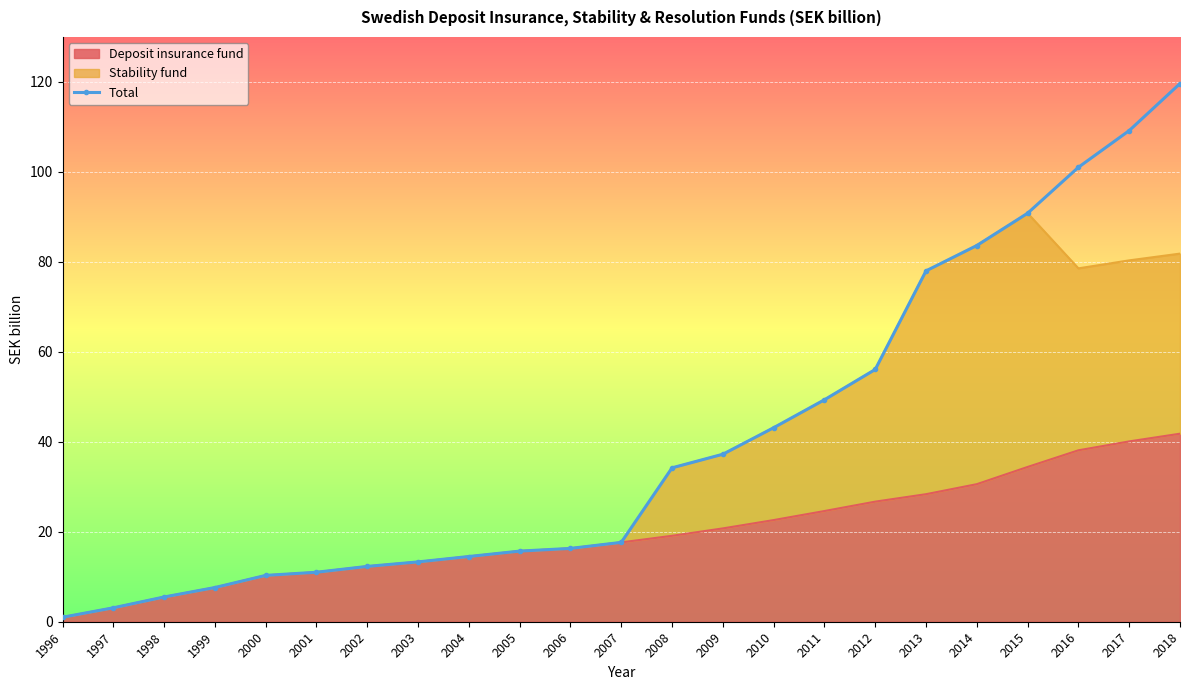

True or false: the data shows 21.0 at 2011.

False